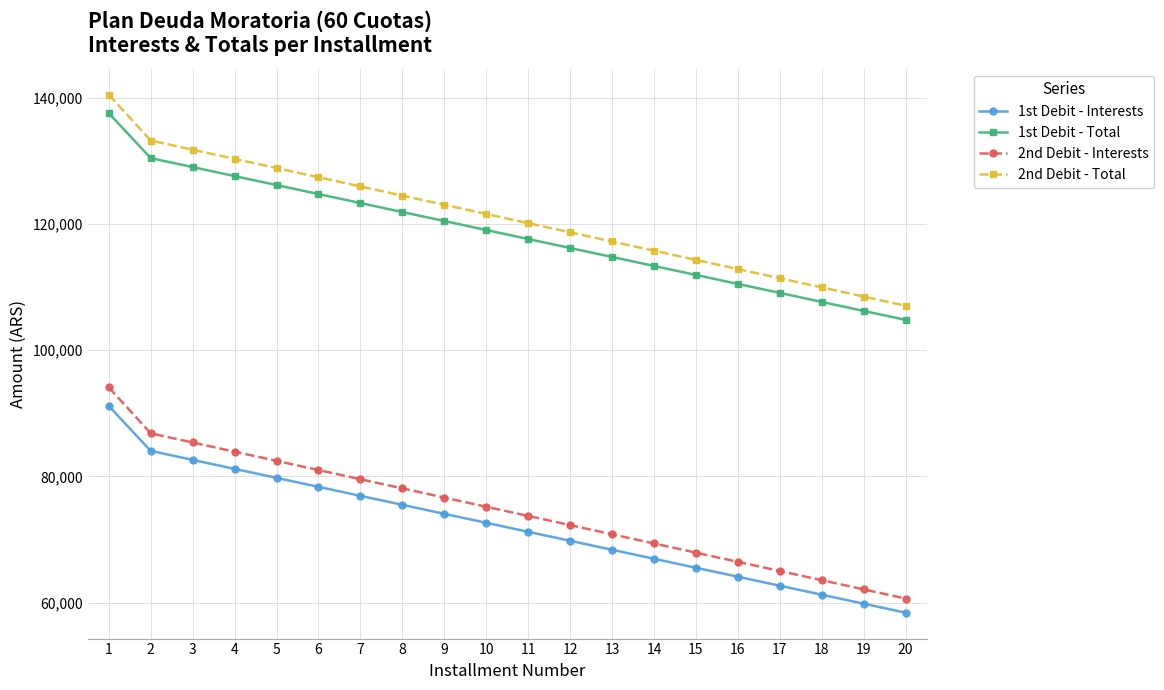

What is the difference between the highest and lowest values at 11?

48907.7